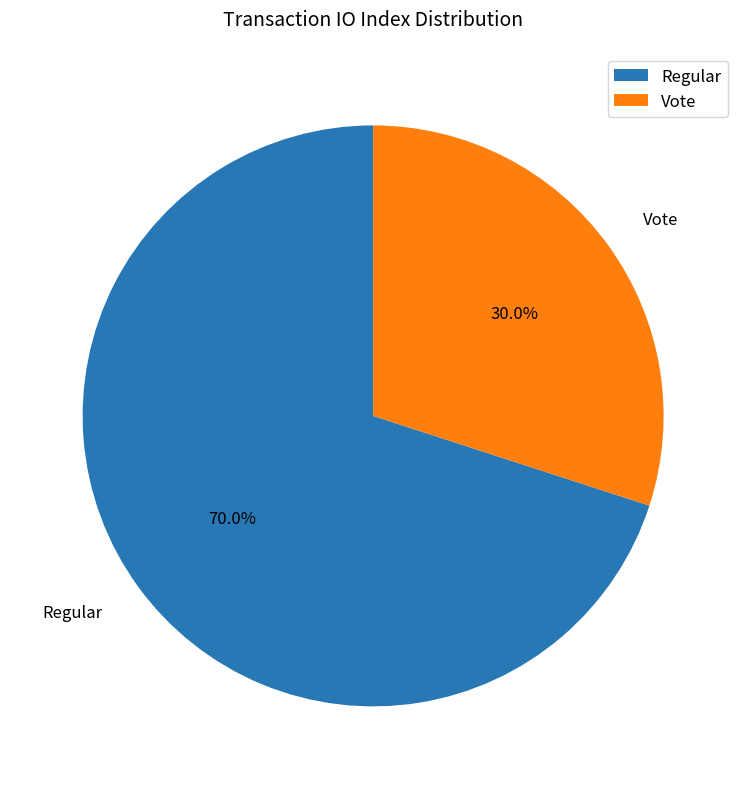

What is the majority slice?

Regular